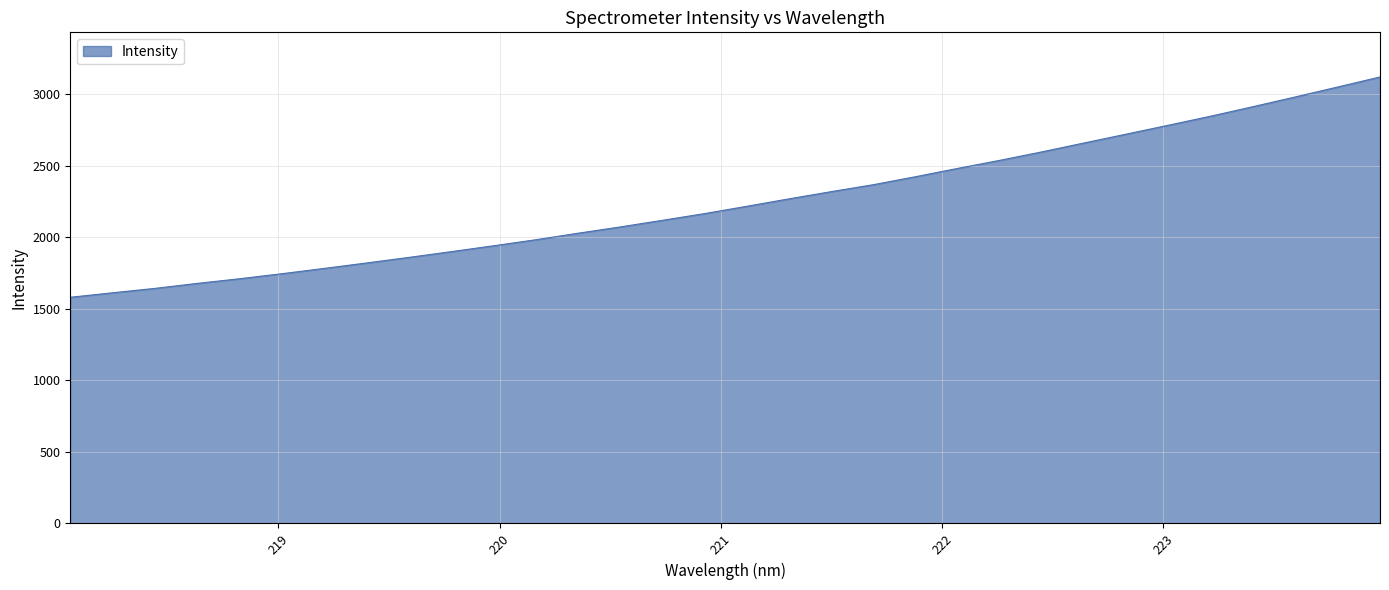

What is the difference between the maximum and minimum values?

1539.3